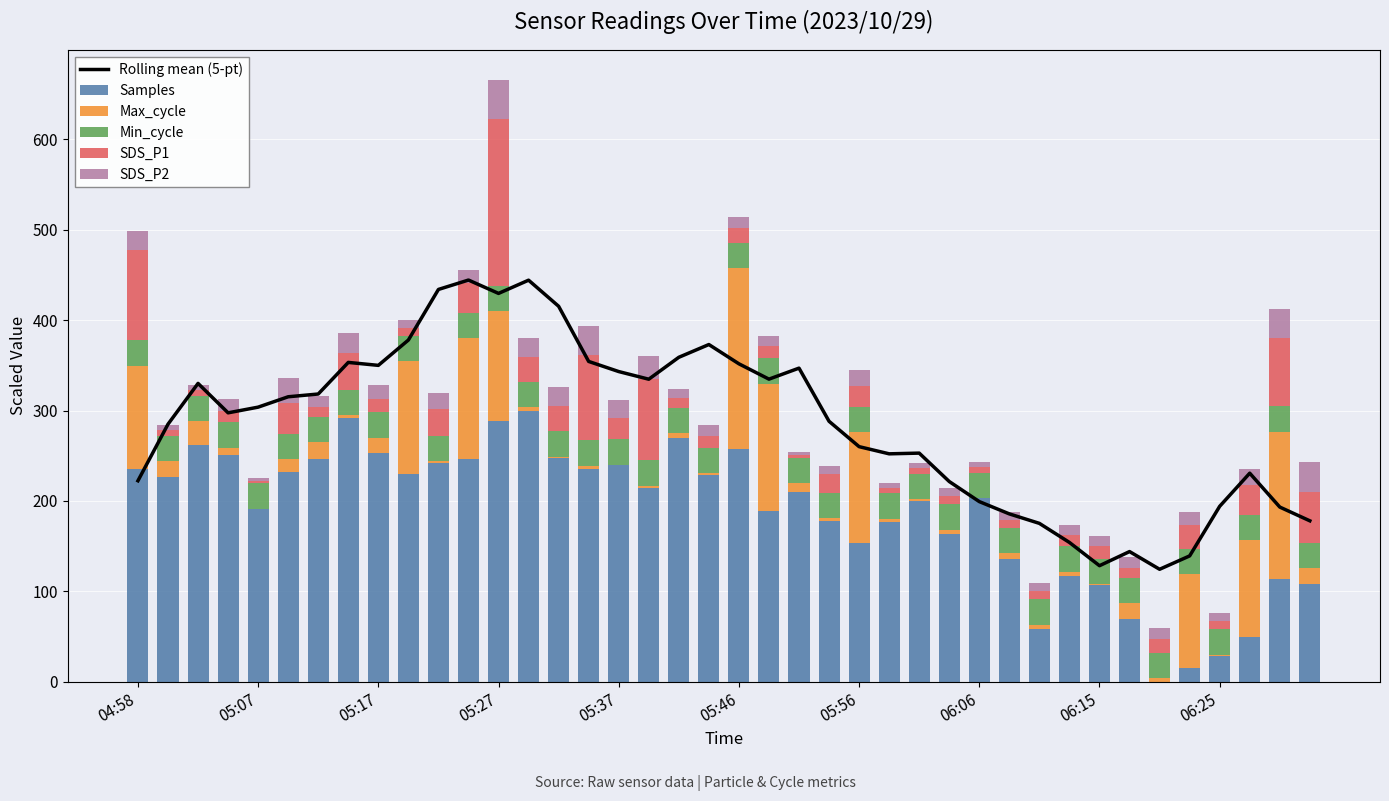

The value of SDS_P2 at 04:58 is 11.5. True or false?

False